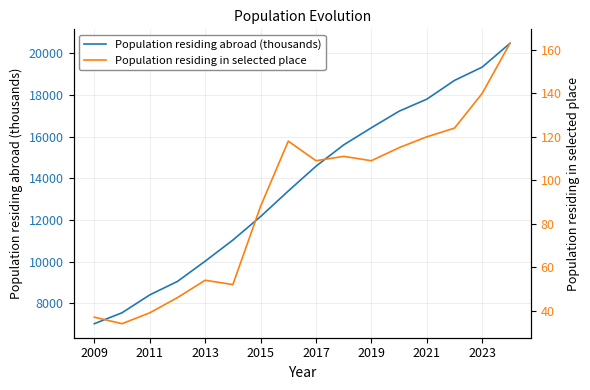

The Population residing abroad (thousands) series shows 14577 at 2017. True or false?

True